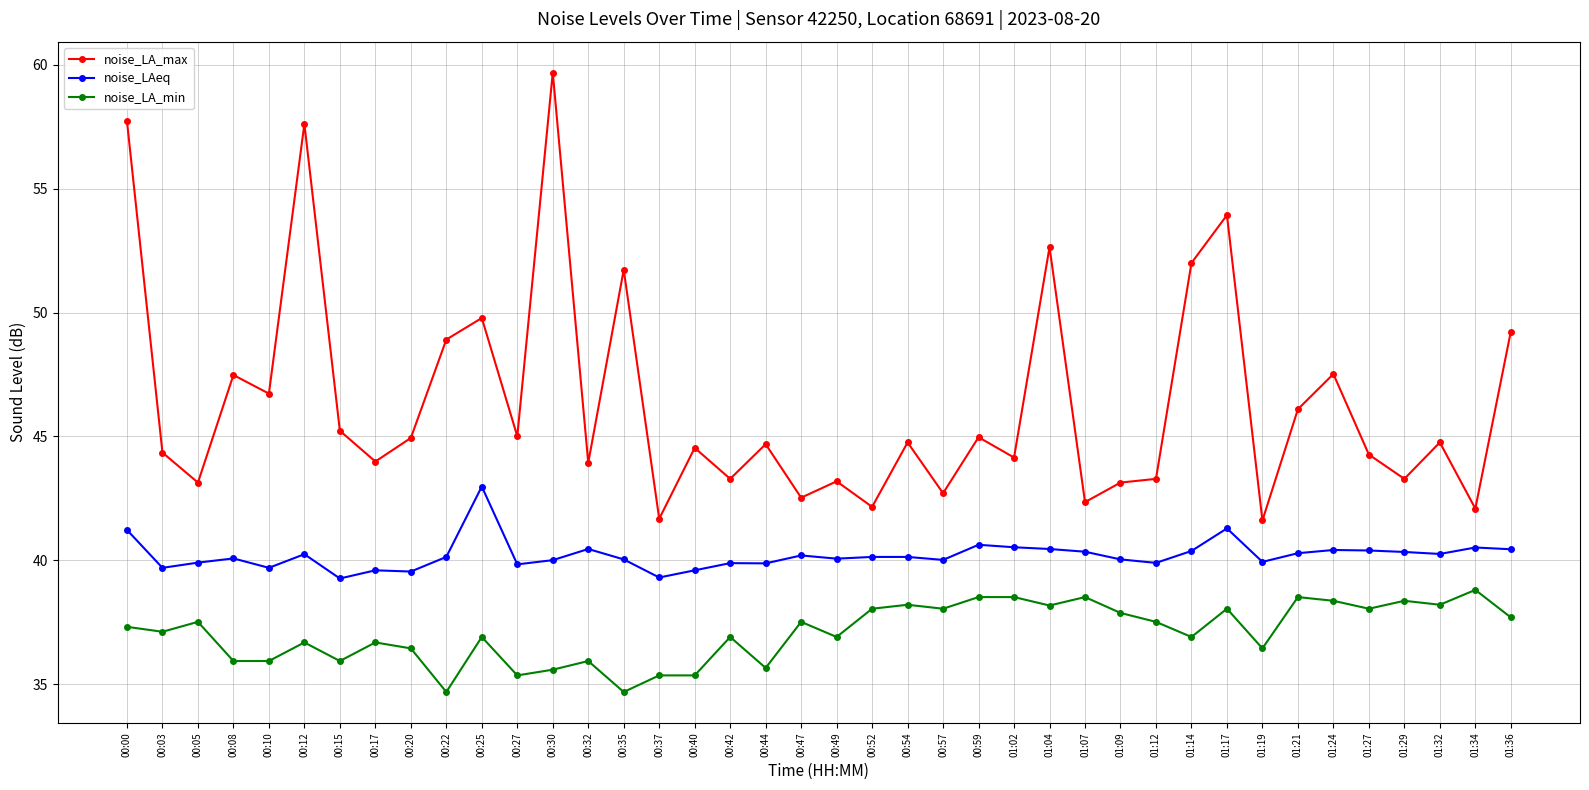

At which category does noise_LA_max reach its first local peak?

00:08